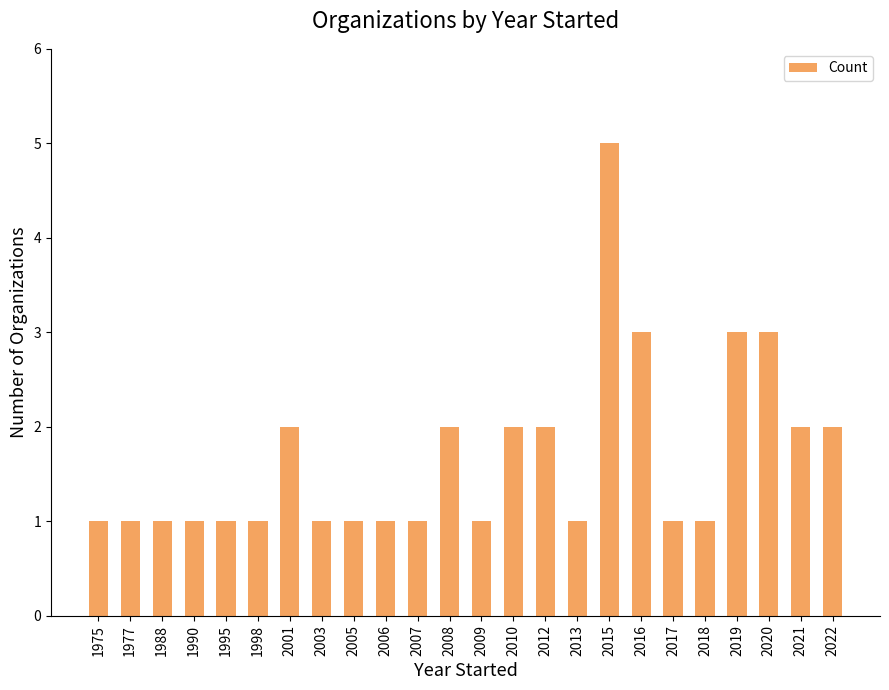

How many data points does each series have?

24